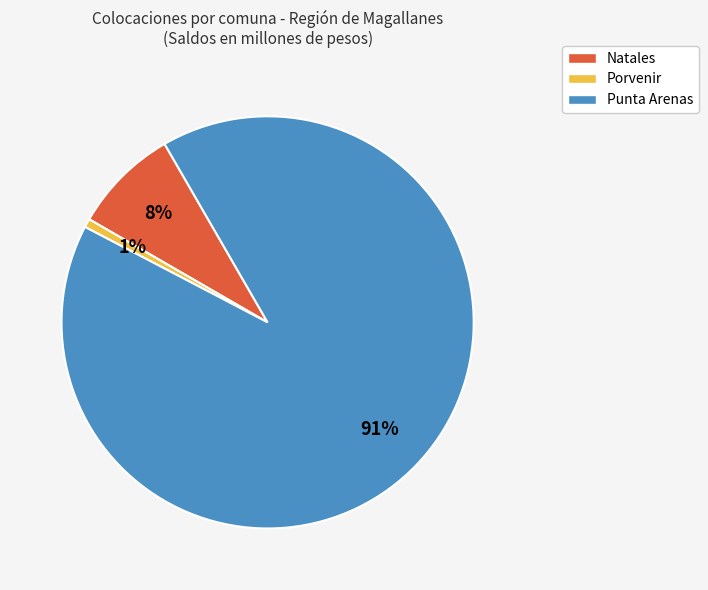

Count the number of slices in the pie.

3